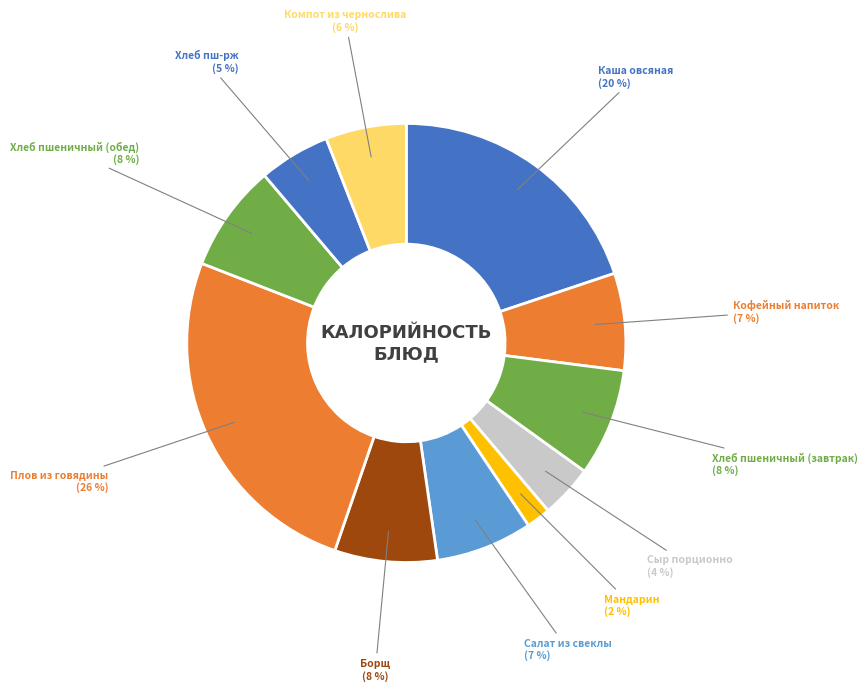

Do Мандарин and Хлеб пшеничный (обед) together represent more than half of the pie?

No